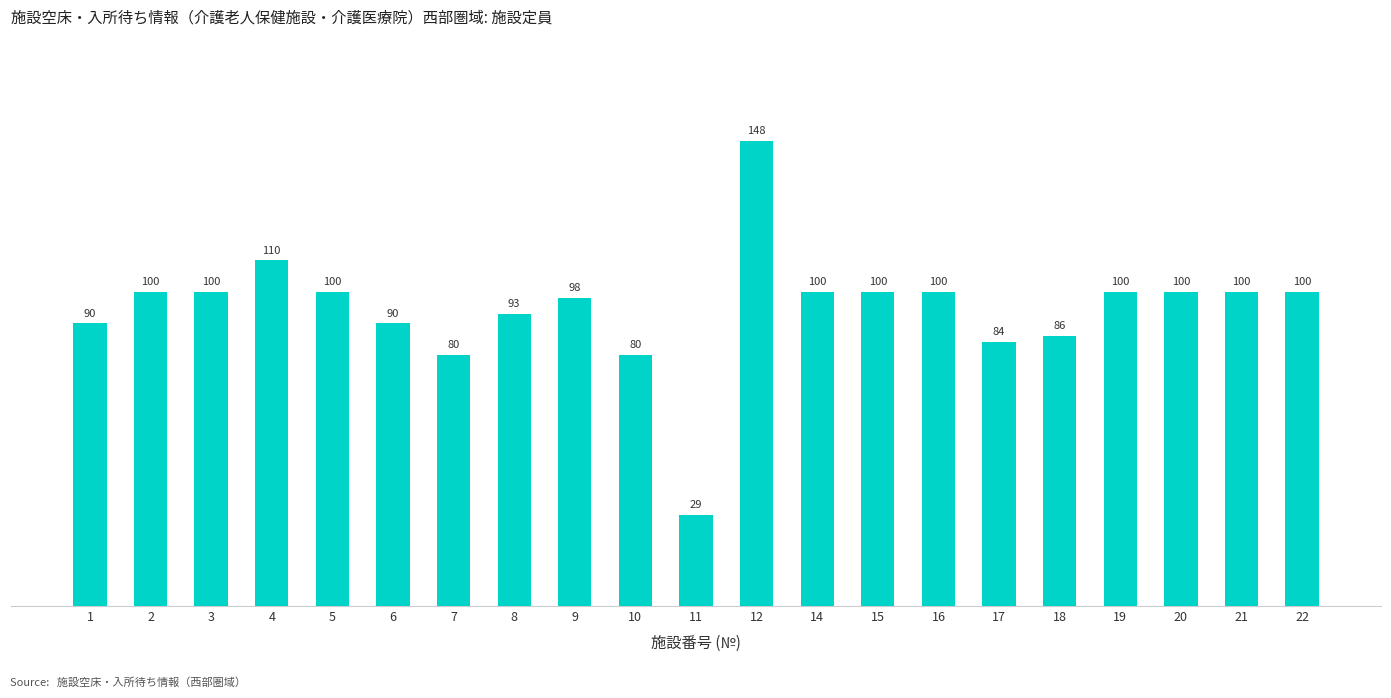

The chart shows a value of 28 at 5. True or false?

False